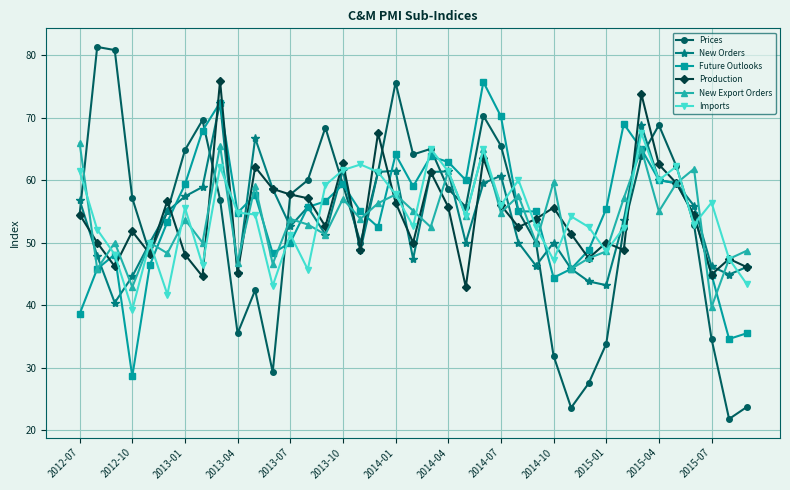

True or false: Imports has more than 2 points higher than both neighbors.

True